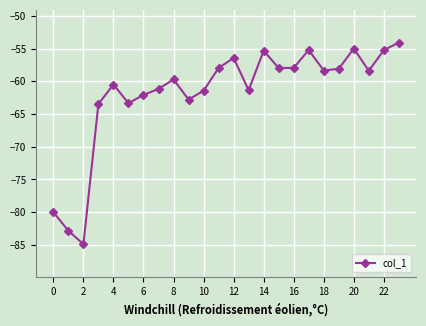

What is the average value?

-61.8